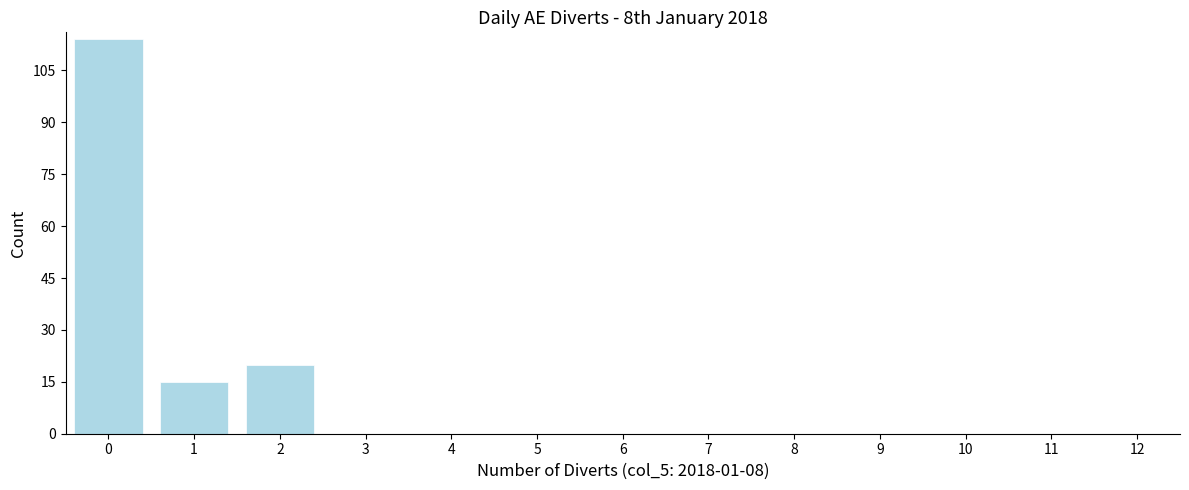

Reading right to left, what are all the values shown in this chart?

12=0	11=0	10=0	9=0	8=0	7=0	6=0	5=0	4=0	3=0	2=20	1=15	0=114